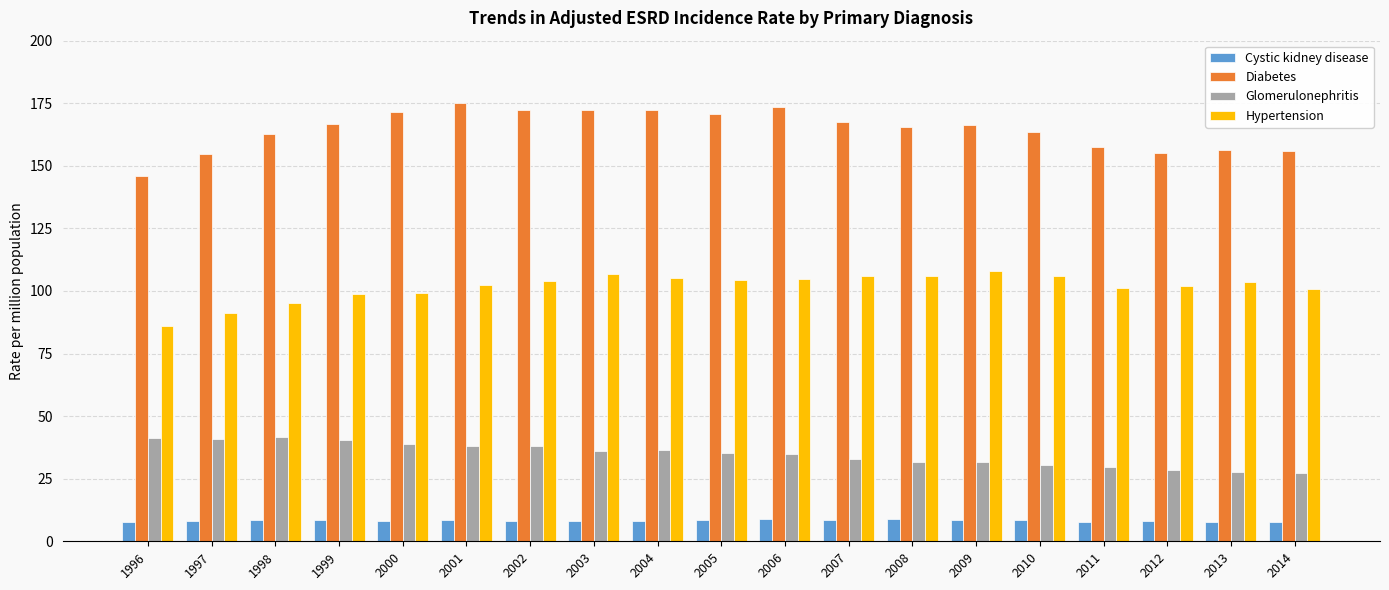

Which series has the largest range (max minus min)?

Diabetes